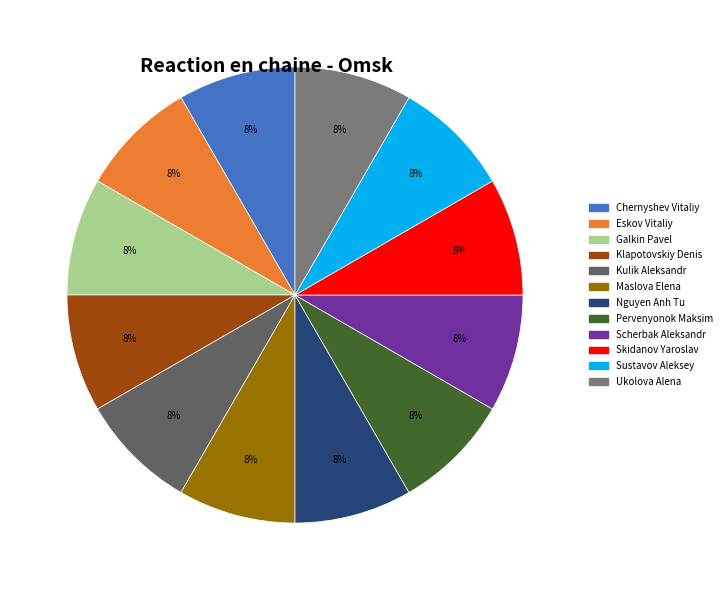

Do Scherbak Aleksandr and Sustavov Aleksey together represent more than half of the pie?

No